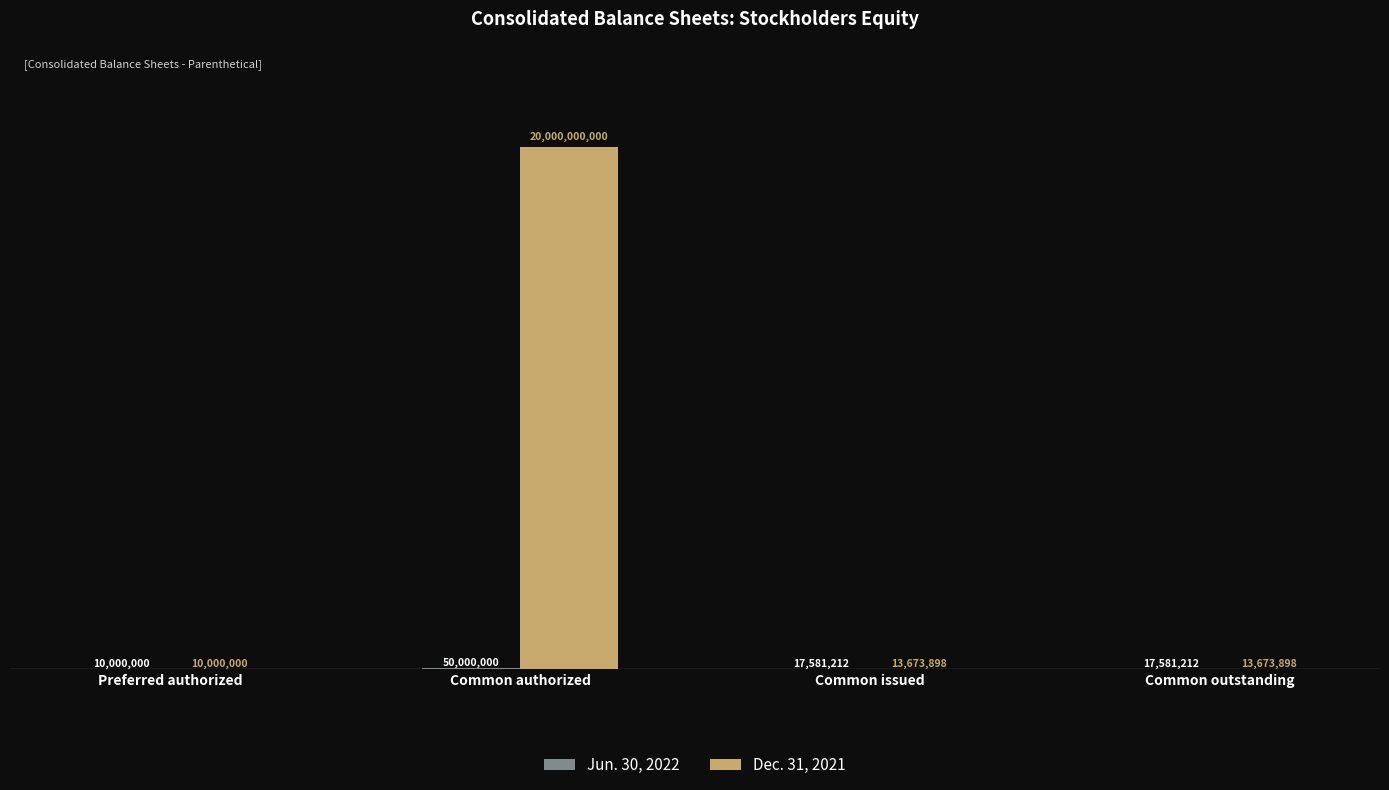

Does the chart contain stacked bars?

No